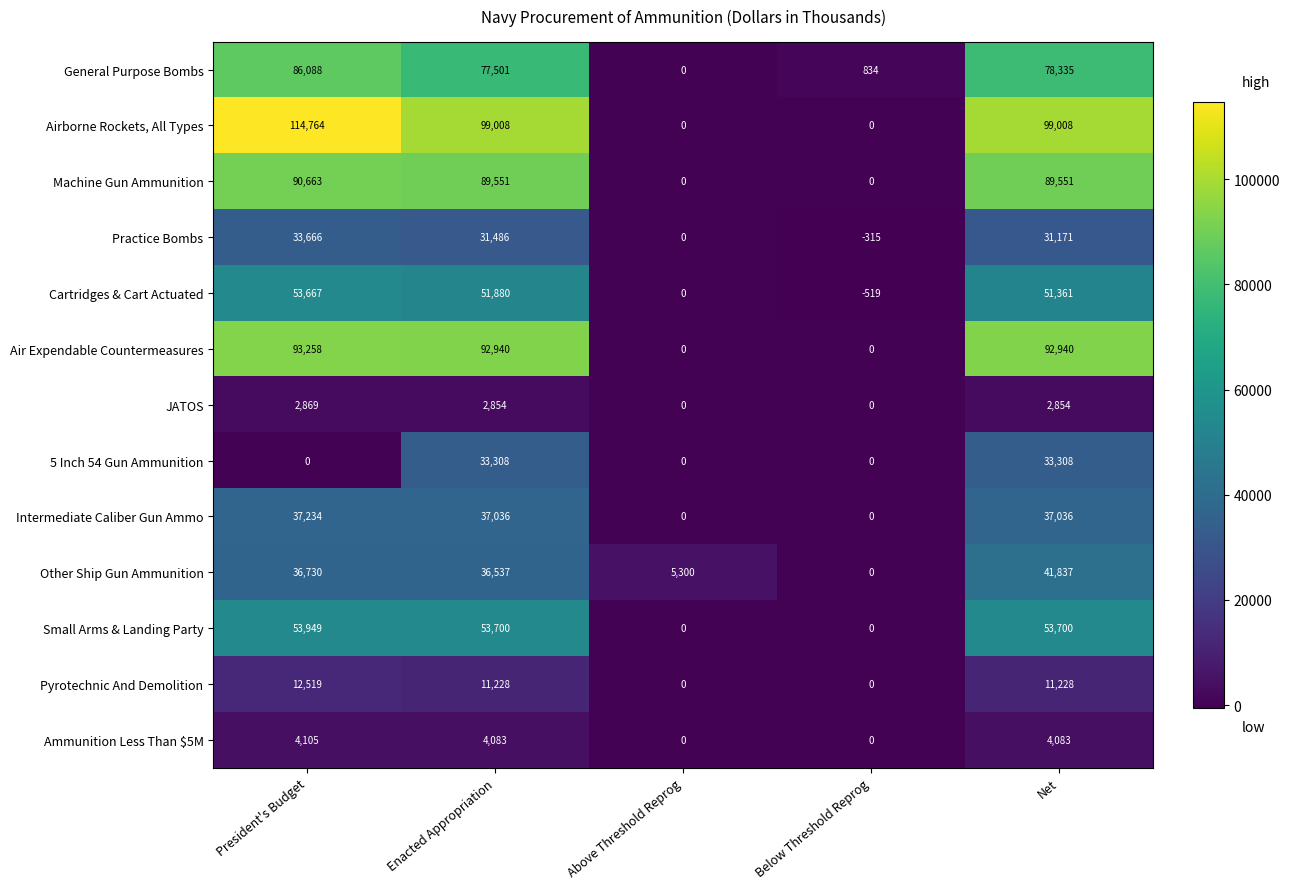

Where does the Cartridges & Cart Actuated series first go above 51361?

President's Budget